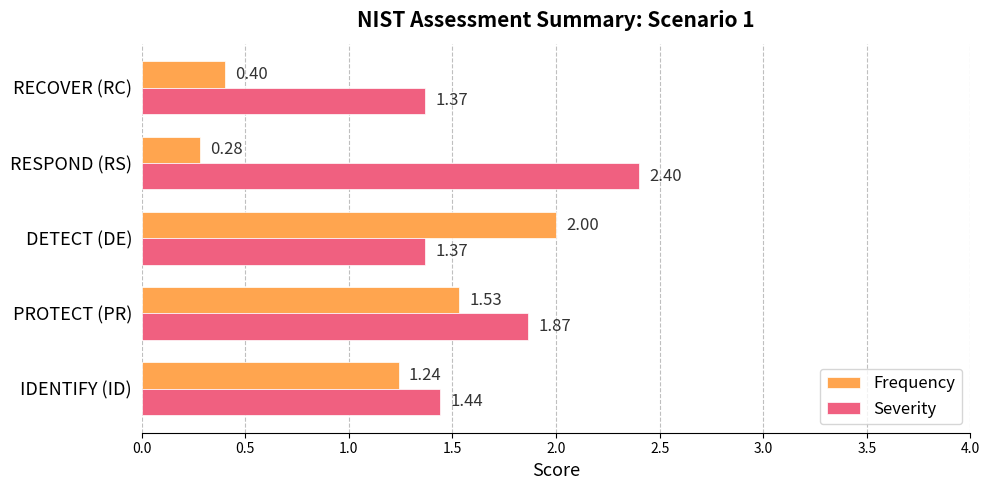

Which category has the highest value in the Frequency series?

DETECT (DE)